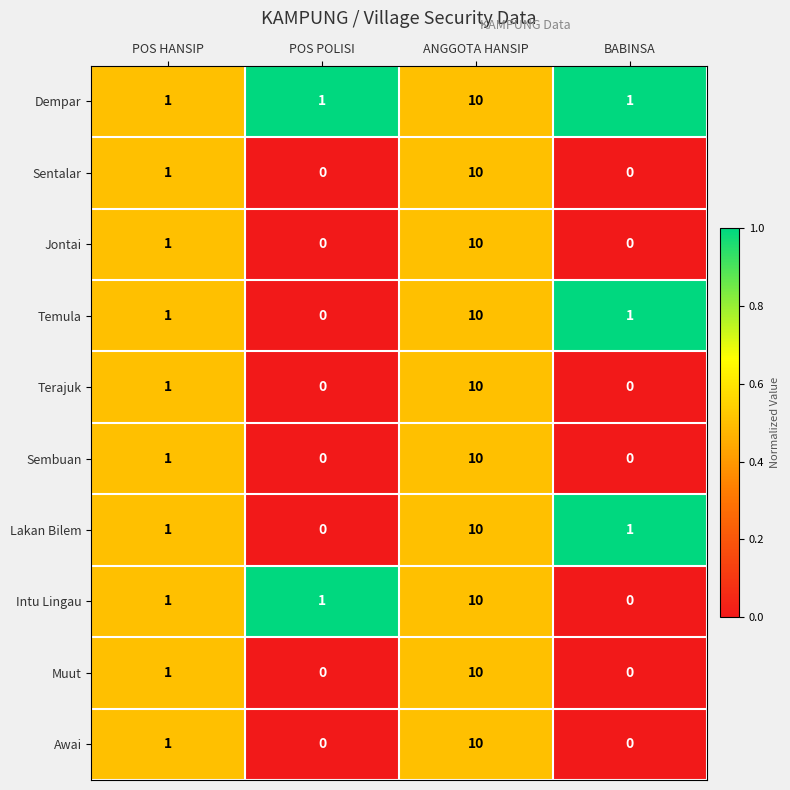

How many Intu Lingau values are between 1 and 10?

3